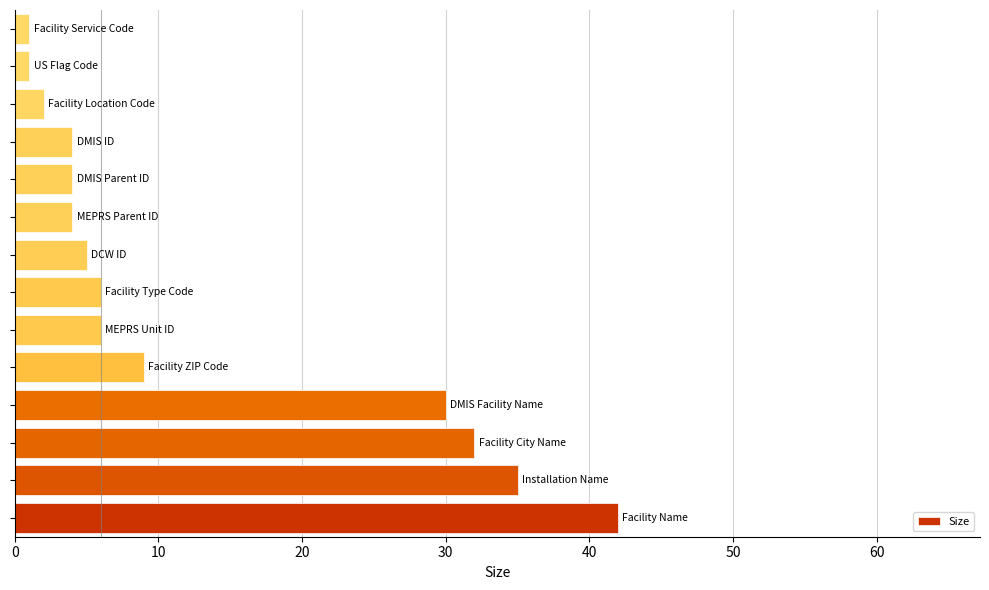

What is the average value?

13